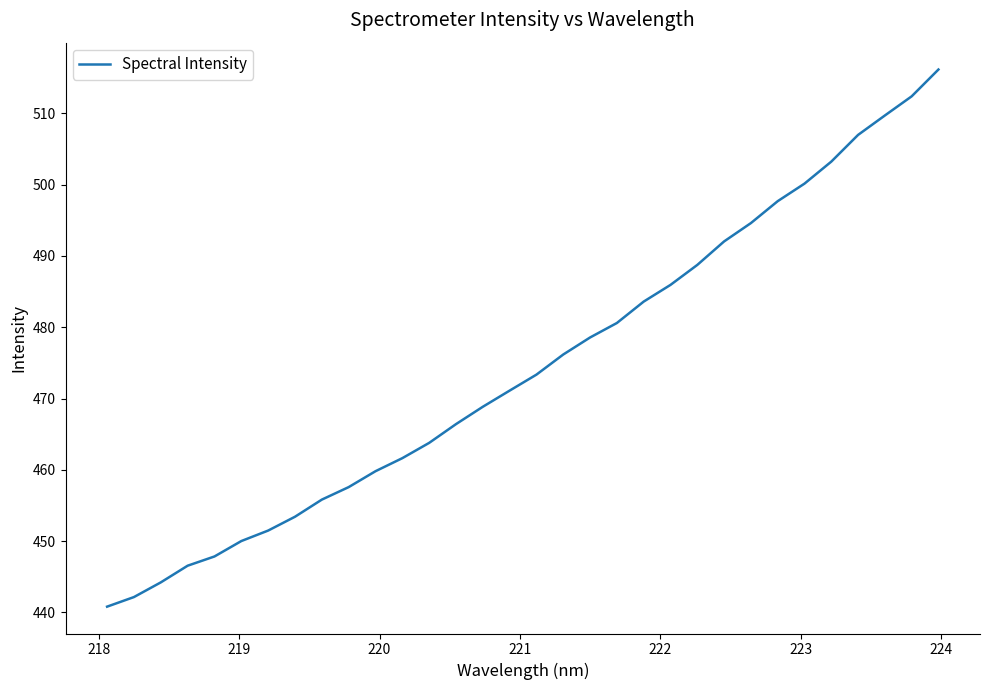

What is the maximum value shown in the chart?

516.2